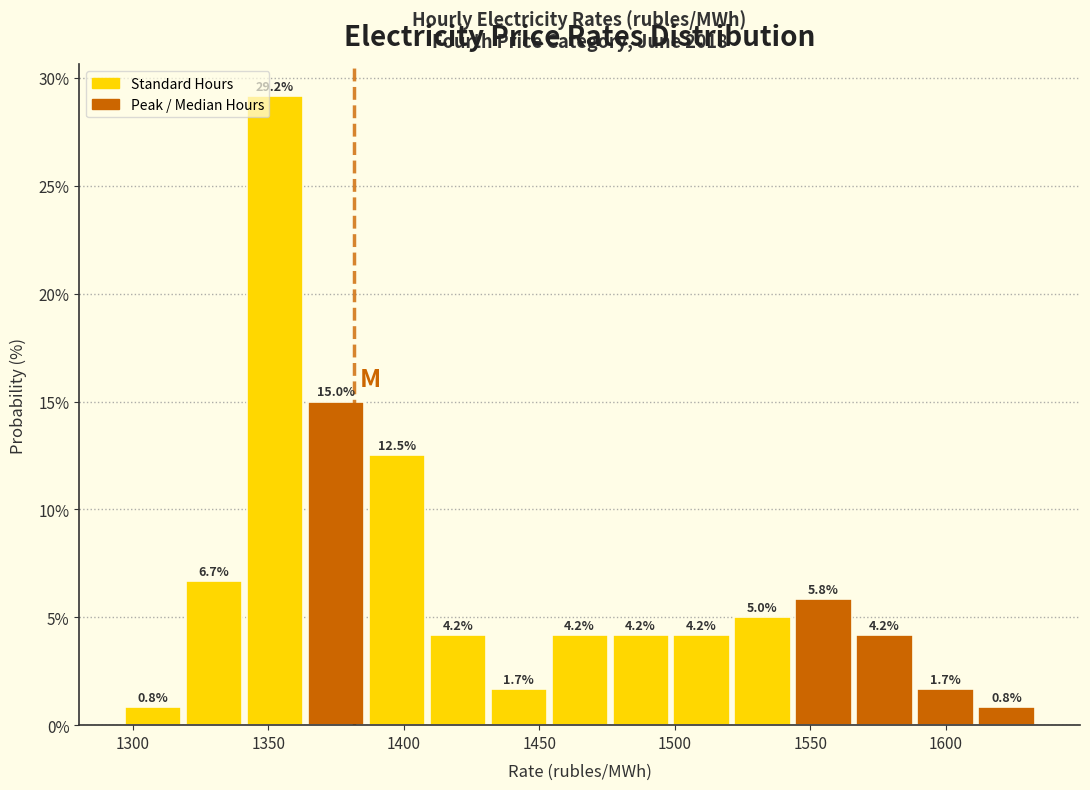

Reading left to right, list every bar in this chart as the range it spans on the x-axis followed by its height. The bar edges are not printed on the chart, so give them approximately, as read against the axis.

1295 to 1320: 0.8
1320 to 1340: 6.7
1340 to 1365: 29.2
1365 to 1385: 15.0
1385 to 1410: 12.5
1410 to 1430: 4.2
1430 to 1455: 1.7
1455 to 1475: 4.2
1475 to 1500: 4.2
1500 to 1520: 4.2
1520 to 1545: 5.0
1545 to 1565: 5.8
1565 to 1590: 4.2
1590 to 1610: 1.7
1610 to 1635: 0.8